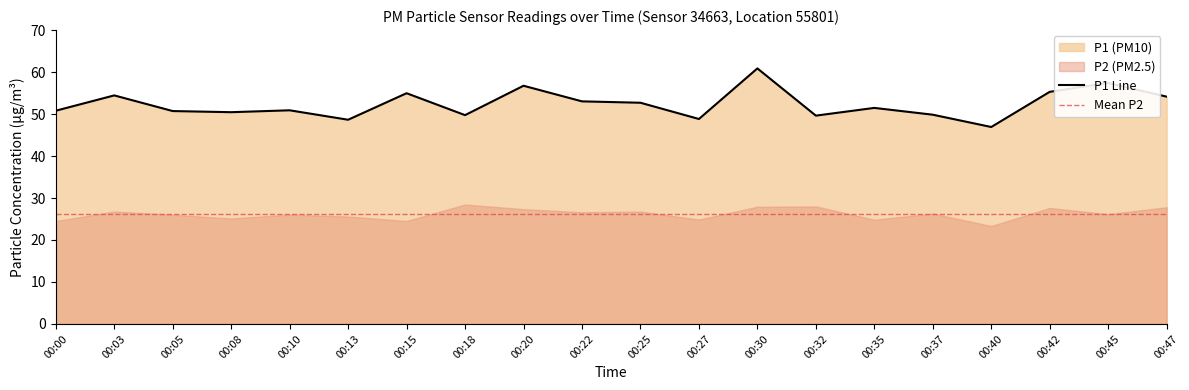

How many points are lower than both their immediate neighbors (excluding endpoints)?

6